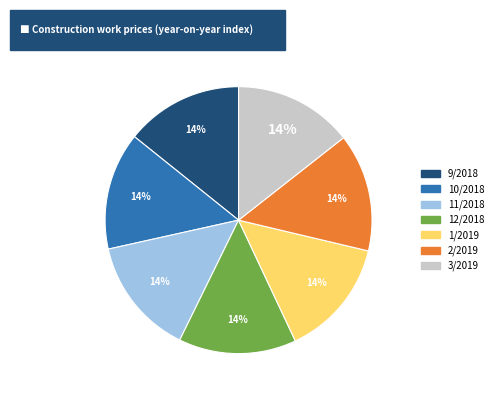

To the nearest percent, what is the average slice percentage?

14%